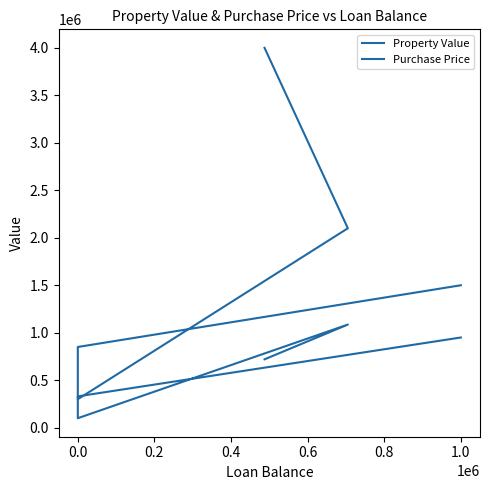

Where is the first local minimum for Property Value?

0.2